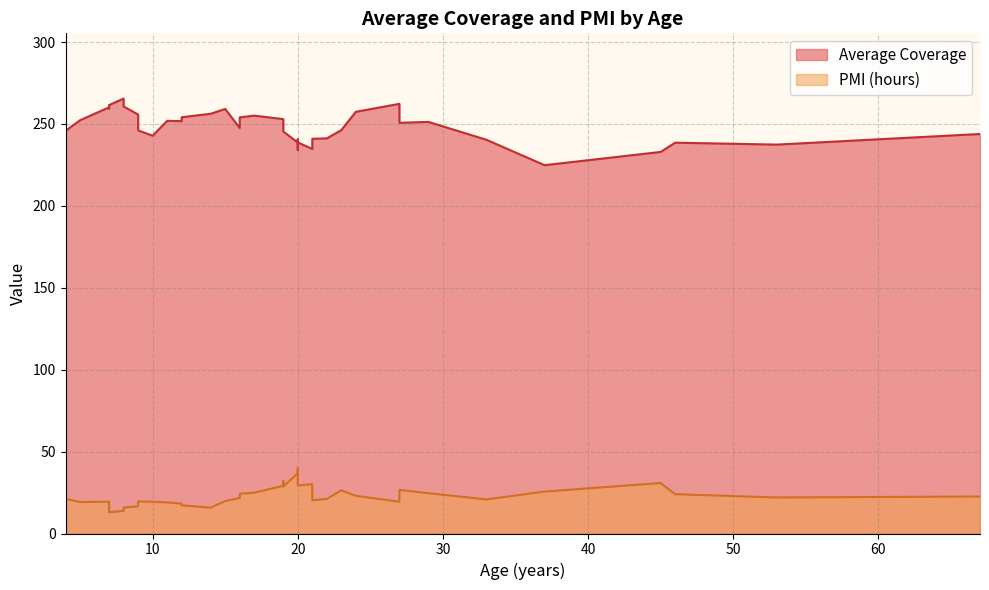

Count the number of categories in the chart.

40